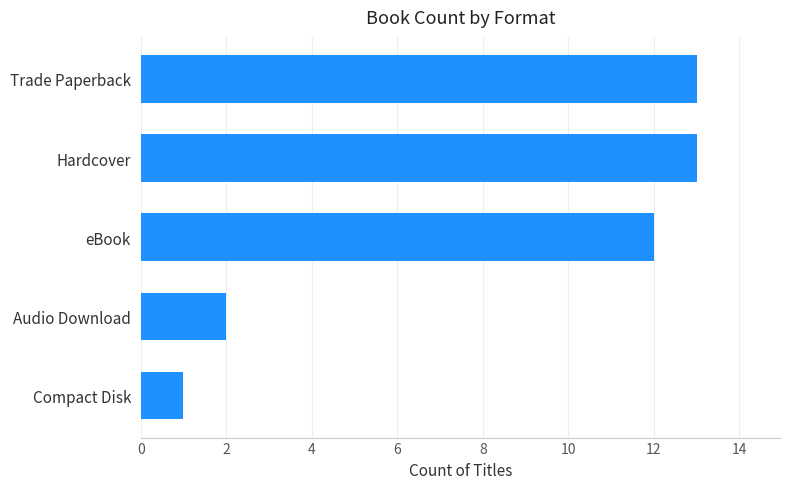

The chart shows a value of 7 at eBook. True or false?

False